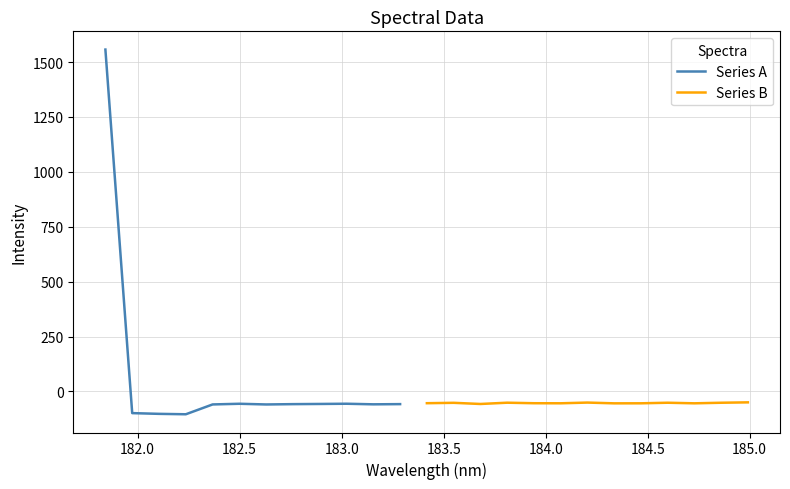

Reading left to right, transcribe all the data shown in this chart.

181.8418=1556.8	181.9732053322=-98.9	182.1045947288=-102.2	182.2359681898=-104.1	182.3673257152=-59.4	182.498667305=-56.3	182.6299929592=-59.4	182.7613026778=-58.0	182.8925964608=-57.2	183.0238743082=-56.2	183.15513622=-58.8	183.2863821962=-57.9	183.4176122368=-53.7	183.5488263418=-52.0	183.6800245112=-57.2	183.811206745=-51.4	183.9423730432=-53.8	184.0735234058=-54.1	184.2046578328=-50.9	184.3357763242=-54.3	184.46687888=-54.2	184.5979655002=-51.6	184.7290361848=-54.2	184.8600909338=-51.6	184.9911297472=-49.9